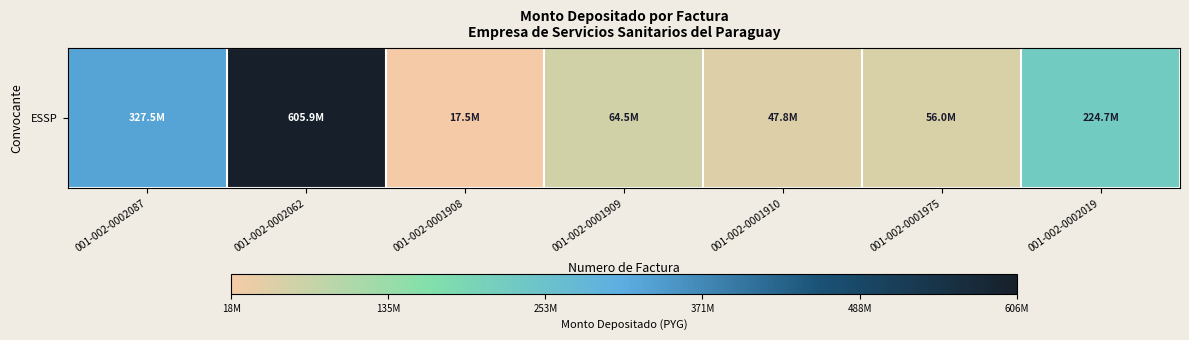

What is the smallest value displayed?

17519847